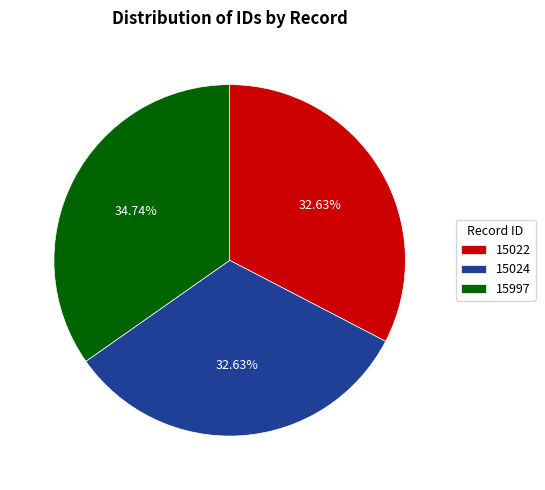

To the nearest percent, what is the average slice percentage?

33%